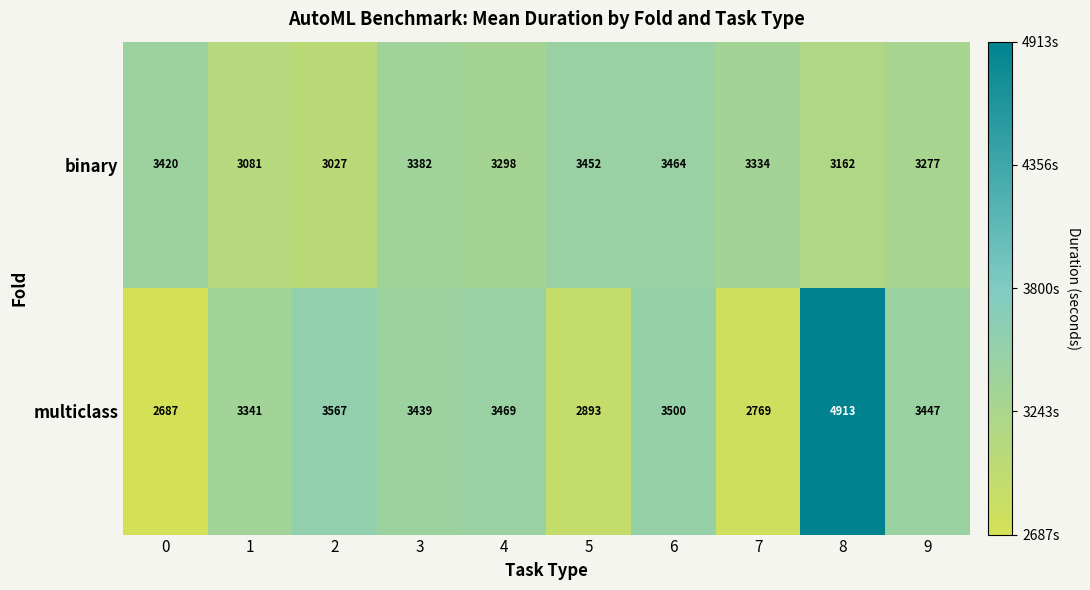

True or false: binary has a value of 3334 at 7.

True